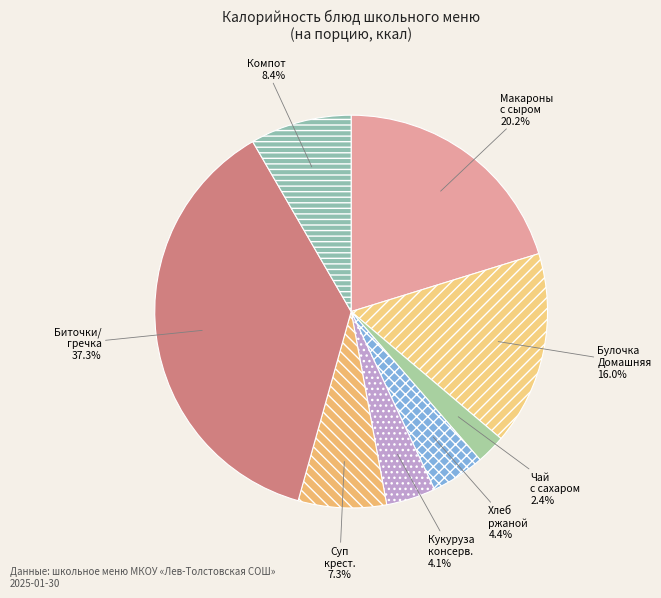

Approximately how many times larger is the value at Макароны с сыром compared to Компот?

2.4